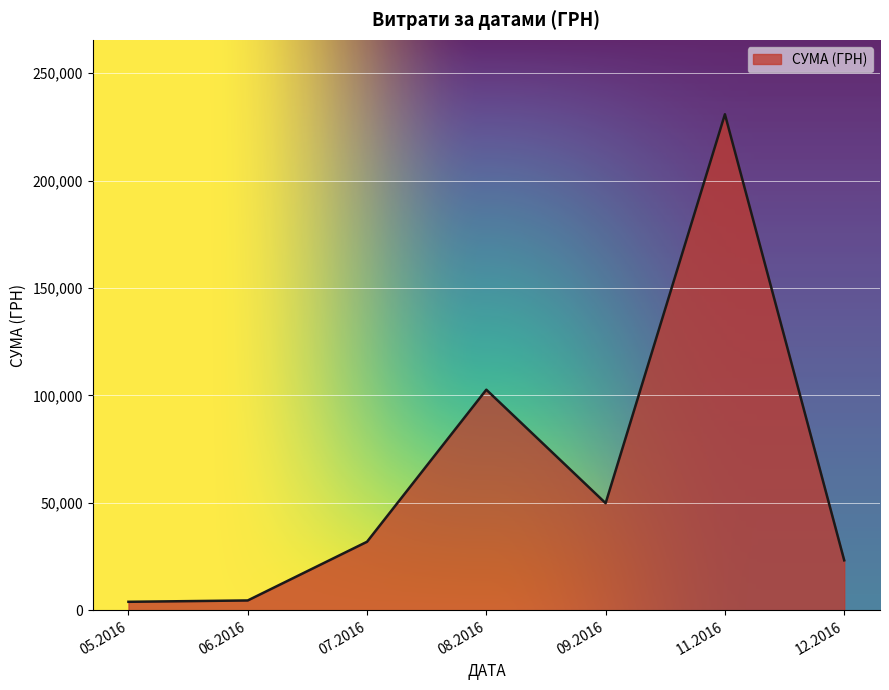

What is the change in value from 08.2016 to 12.2016?

-79390.8